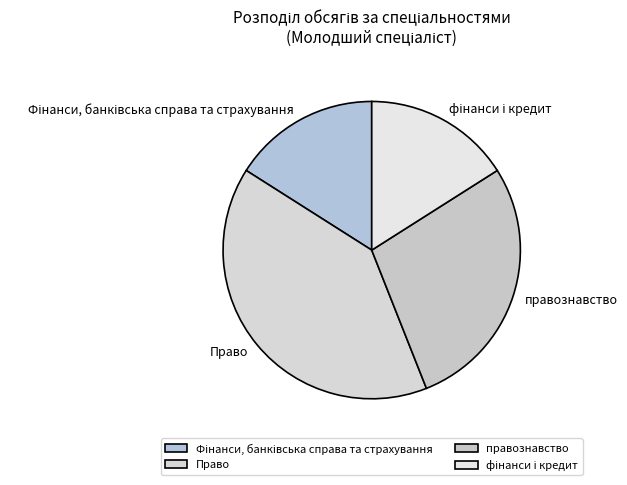

Which category has the biggest portion of the pie?

Право